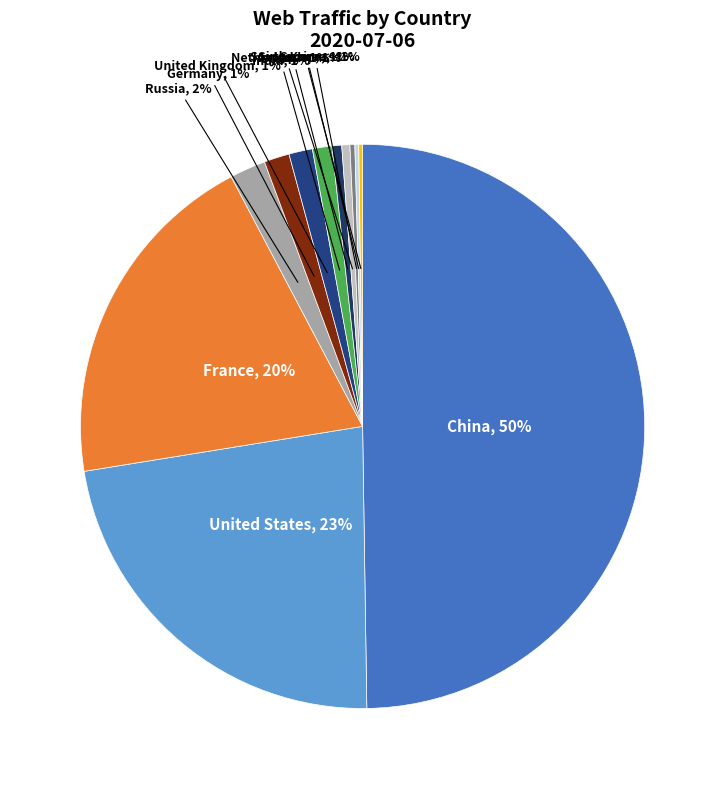

To the nearest percent, what is the average slice percentage?

8%